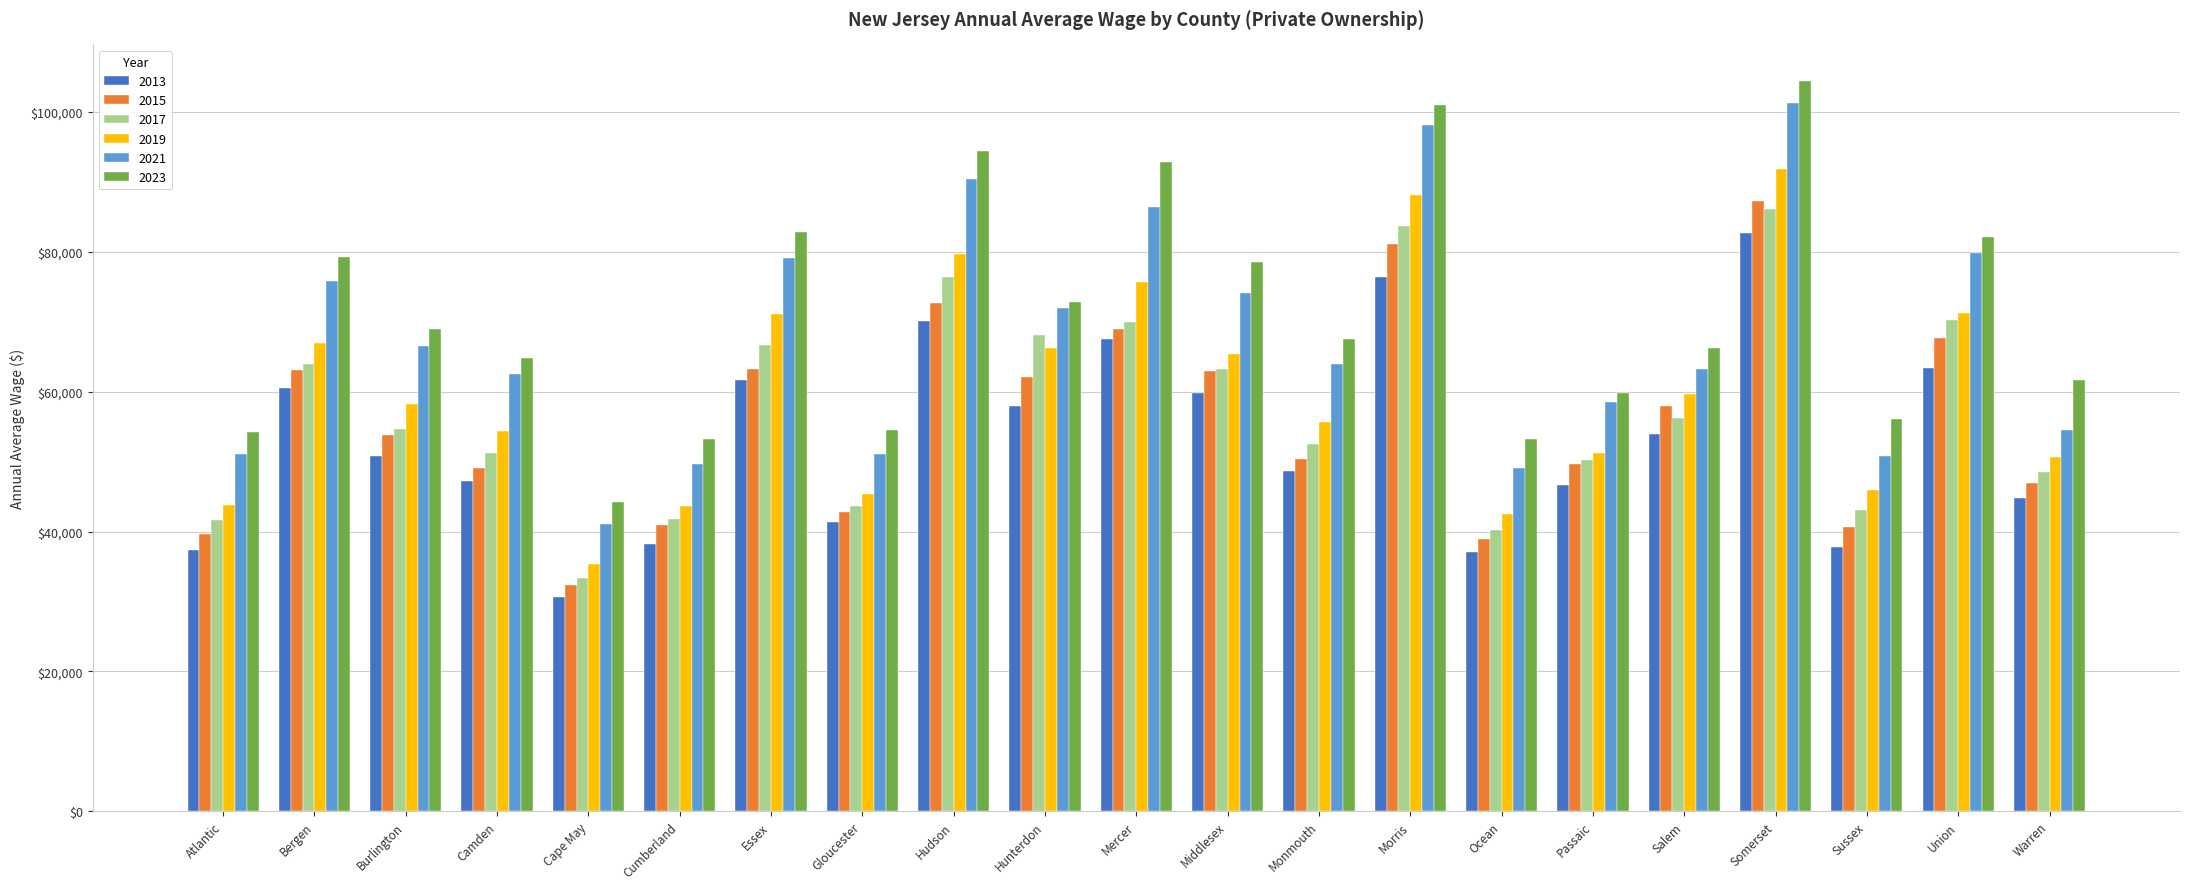

What is the approximate value of 2019 at Morris, to the nearest 50?

88100